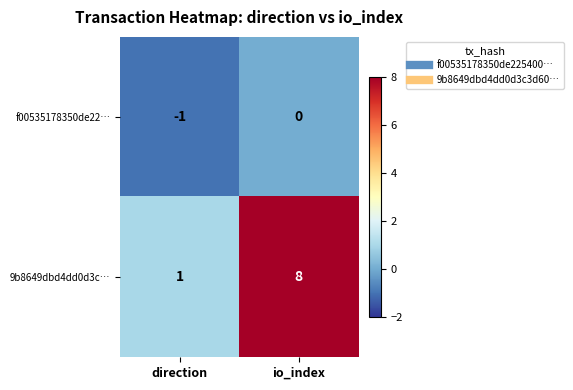

Rank the series by their average value, from lowest to highest.

f00535178350de22…, 9b8649dbd4dd0d3c…